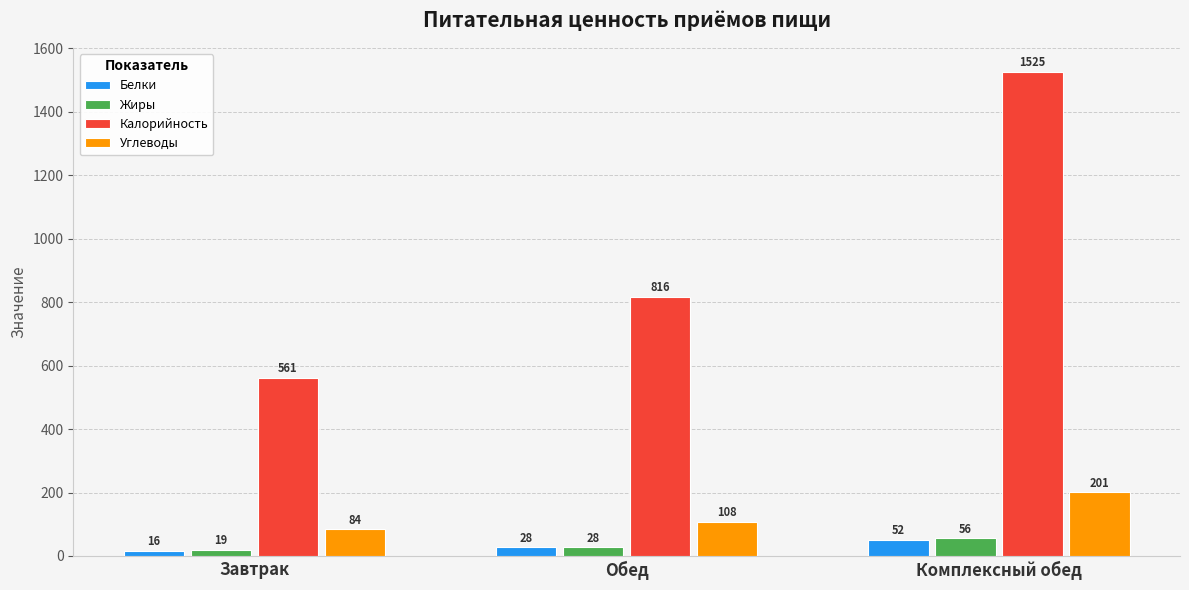

Count the number of categories in the chart.

3